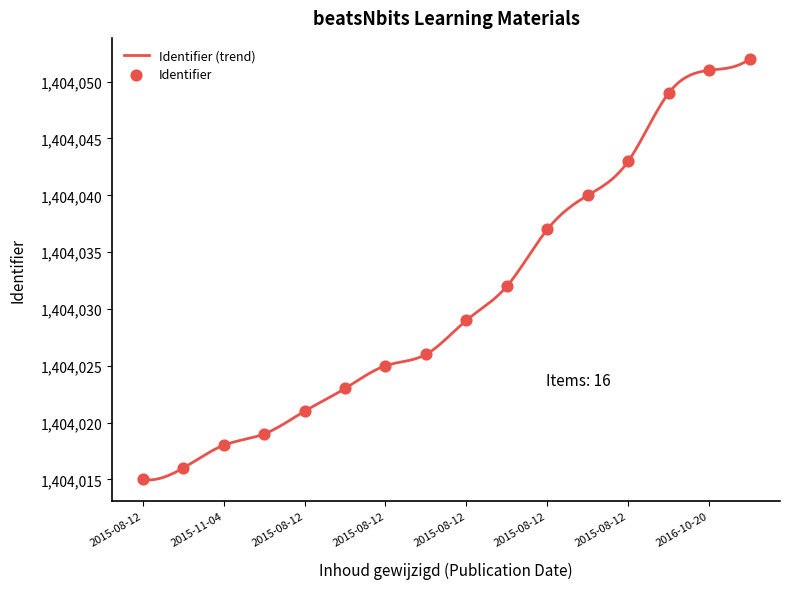

What is the change in value from 2015-11-04 to 2015-08-12?

+7